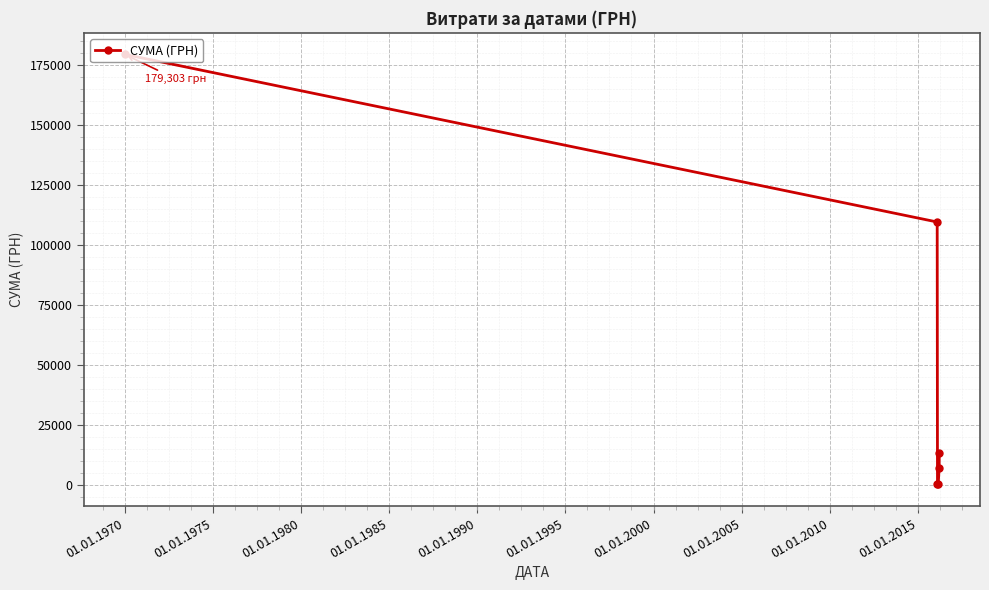

What is the greatest value displayed?

179303.0